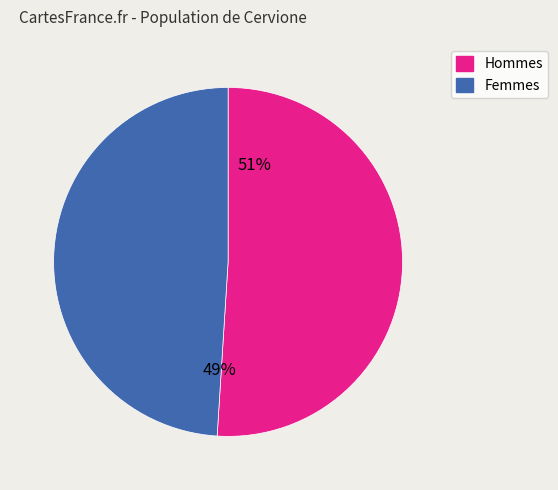

Does any single category account for the majority?

Yes